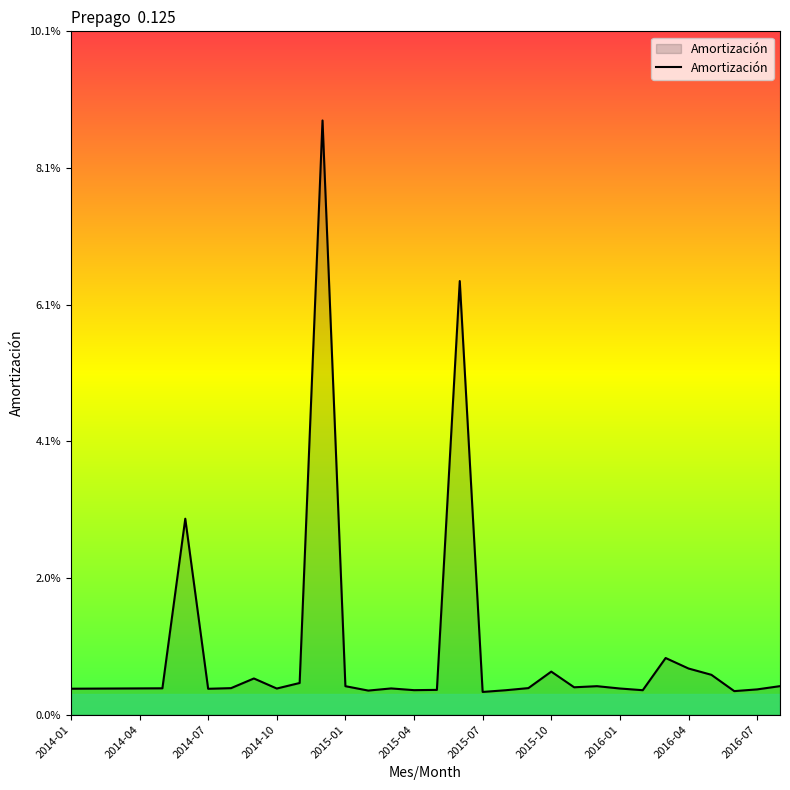

Reading right to left, extract all data points from this chart.

0.0	0.0	0.0	0.0	0.0	0.0	0.0	0.0	0.0	0.0	0.0	0.0	0.0	0.0	0.1	0.0	0.0	0.0	0.0	0.0	0.1	0.0	0.0	0.0	0.0	0.0	0.0	0.0	0.0	0.0	0.0	0.0